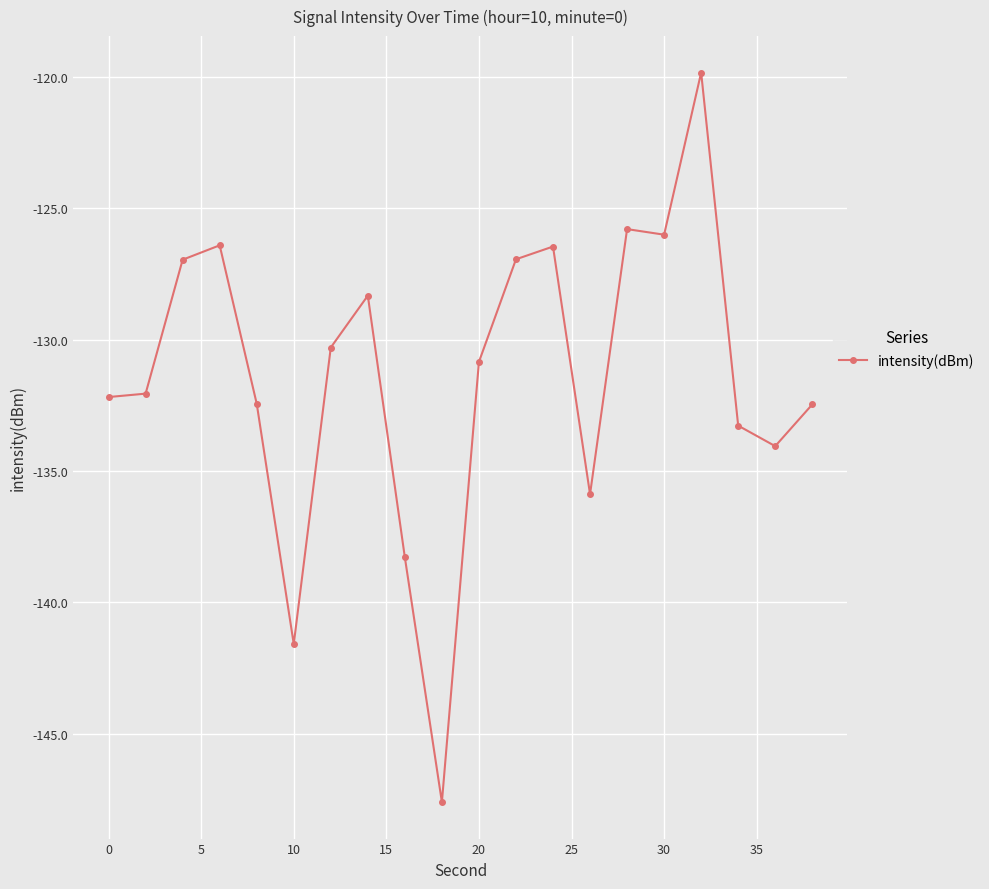

How many categories are shown in the chart?

20